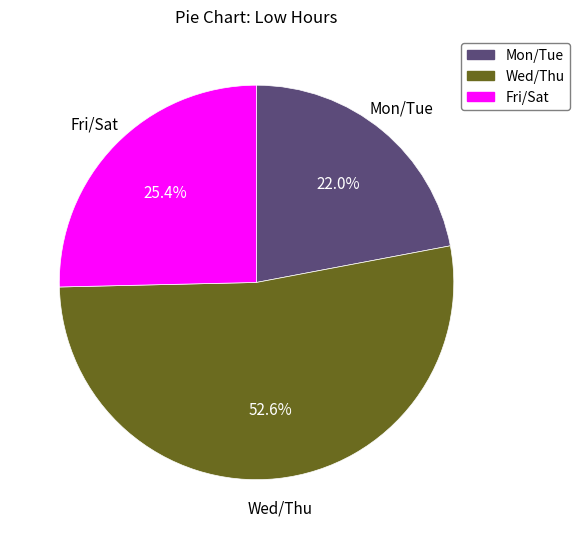

Does any single category account for the majority?

Yes